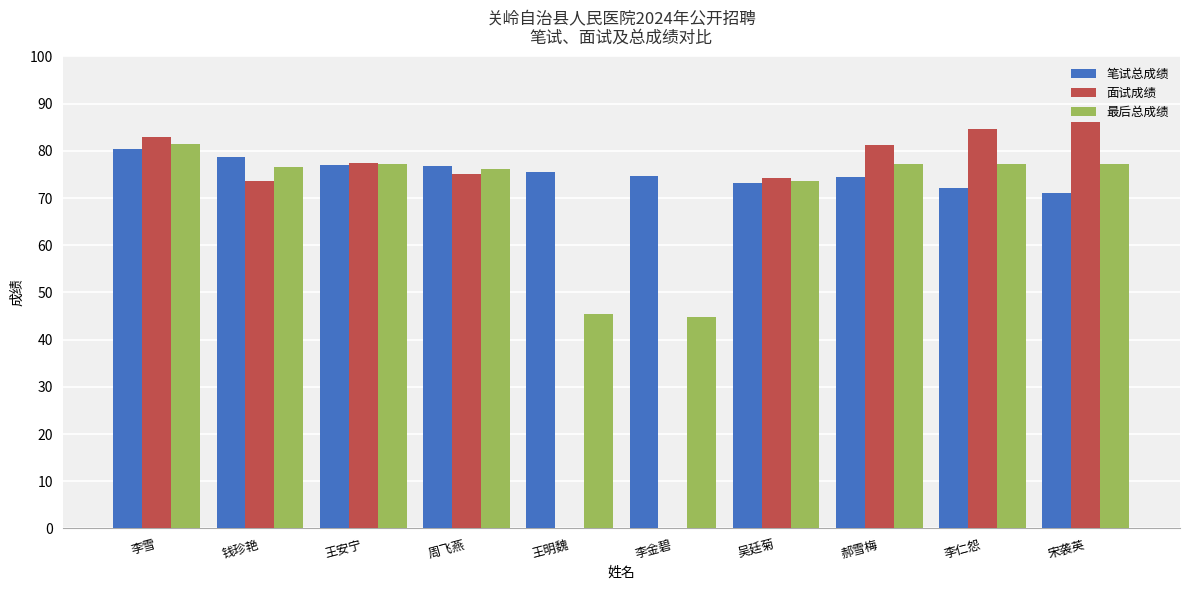

Is the value of 最后总成绩 at 王明魏 greater than the value of 笔试总成绩 at 李金碧?

No